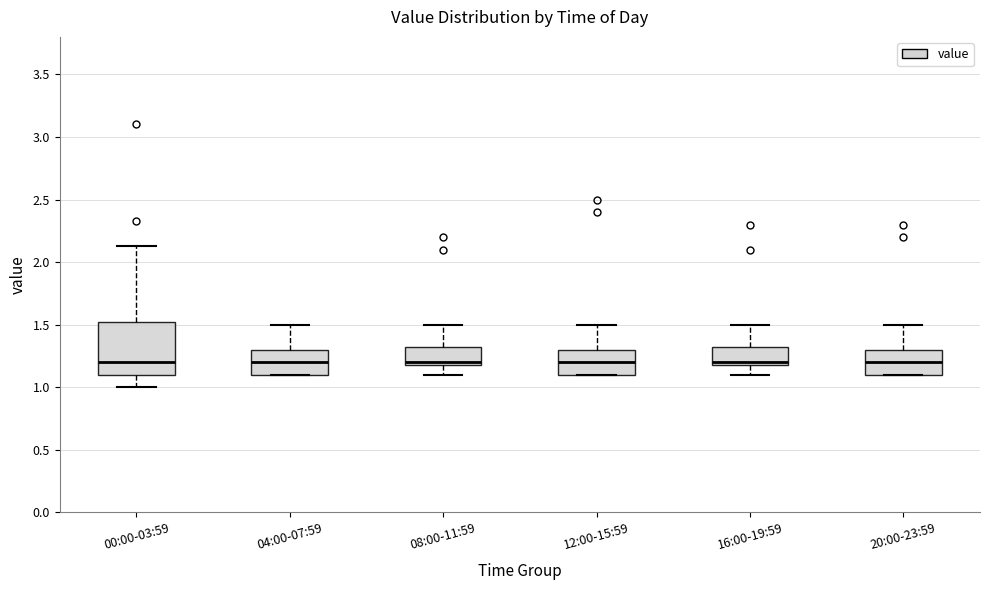

Where is the lower edge of the box for 04:00-07:59 on the y-axis? The values are not printed on the chart, so give them approximately, as read against the axis.

1.10